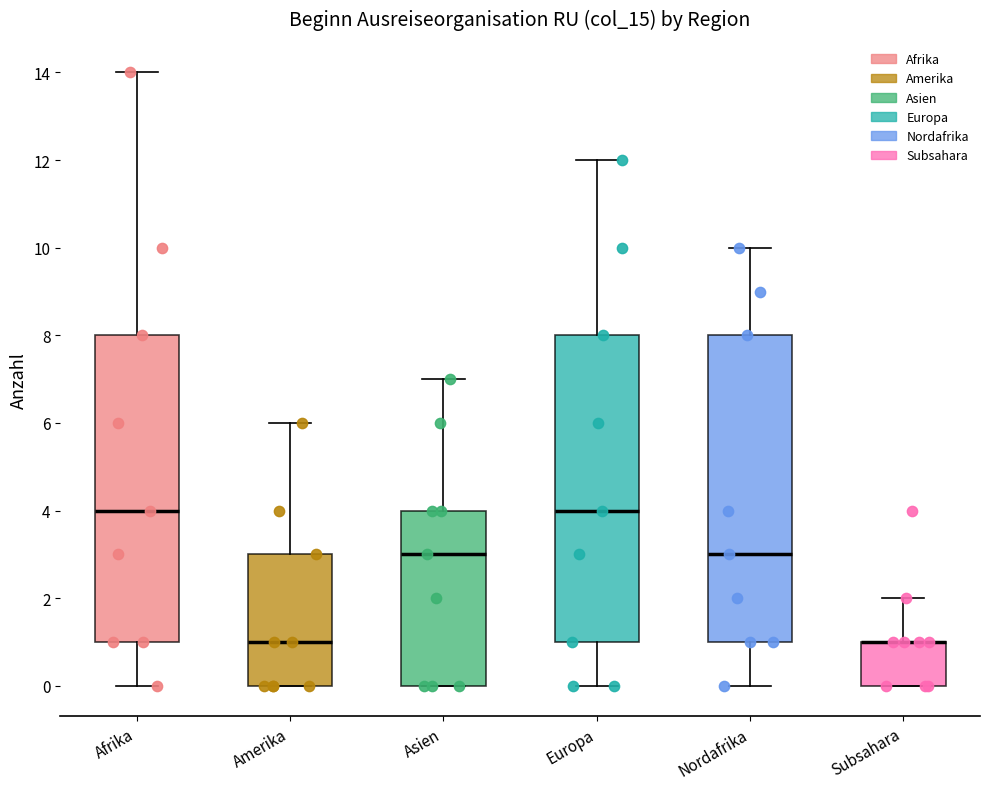

Reading left to right, transcribe this box plot: for each box, give where its median line is, the range the box spans, and where its two whiskers end, as read against the y-axis. The values are not printed on the chart, so give them approximately, as read against the axis.

Afrika: median 4, box 1 to 8, whiskers 0 to 14
Amerika: median 1, box 0 to 3, whiskers 0 to 6
Asien: median 3, box 0 to 4, whiskers 0 to 7
Europa: median 4, box 1 to 8, whiskers 0 to 12
Nordafrika: median 3, box 1 to 8, whiskers 0 to 10
Subsahara: median 1 (drawn on the box's upper edge), box 0 to 1, whiskers 0 to 2